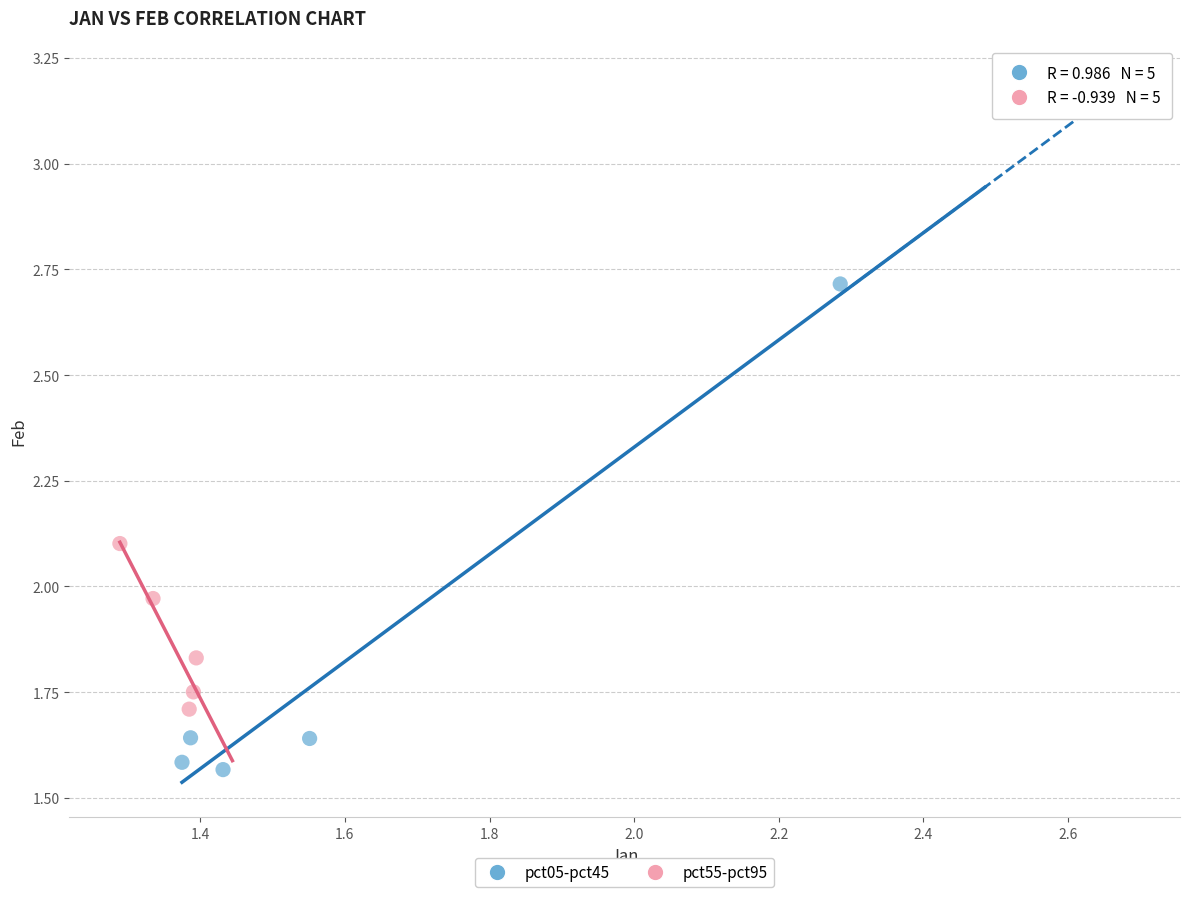

Which series contains the highest Y value?

pct05-pct45